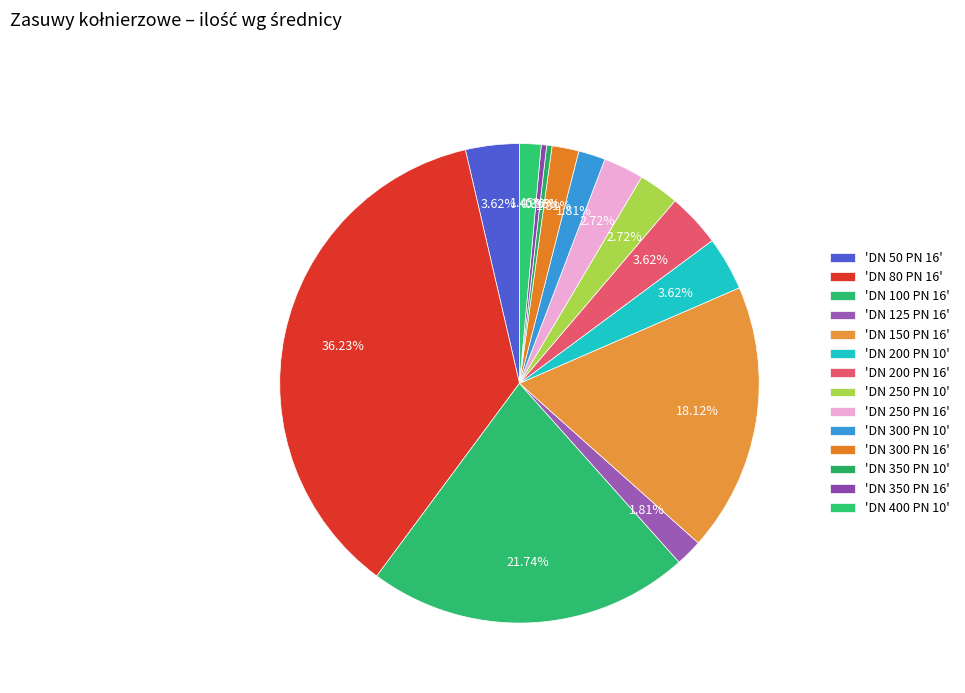

How many slices are in this pie chart?

14